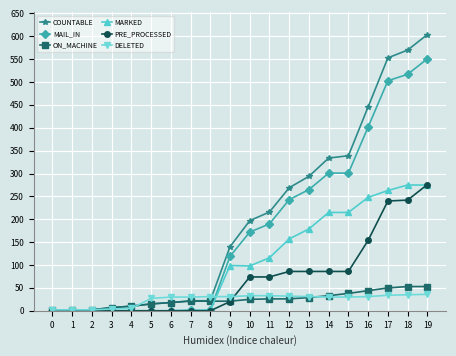

What are all the series names shown in the legend?

COUNTABLE, MAIL_IN, ON_MACHINE, MARKED, PRE_PROCESSED, DELETED